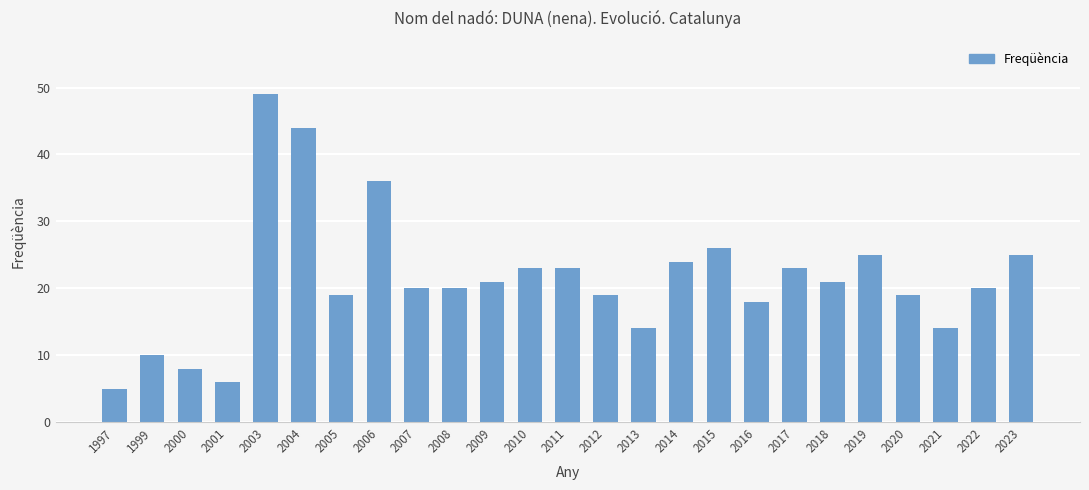

What is the approximate value at 2001, to the nearest 5?

5